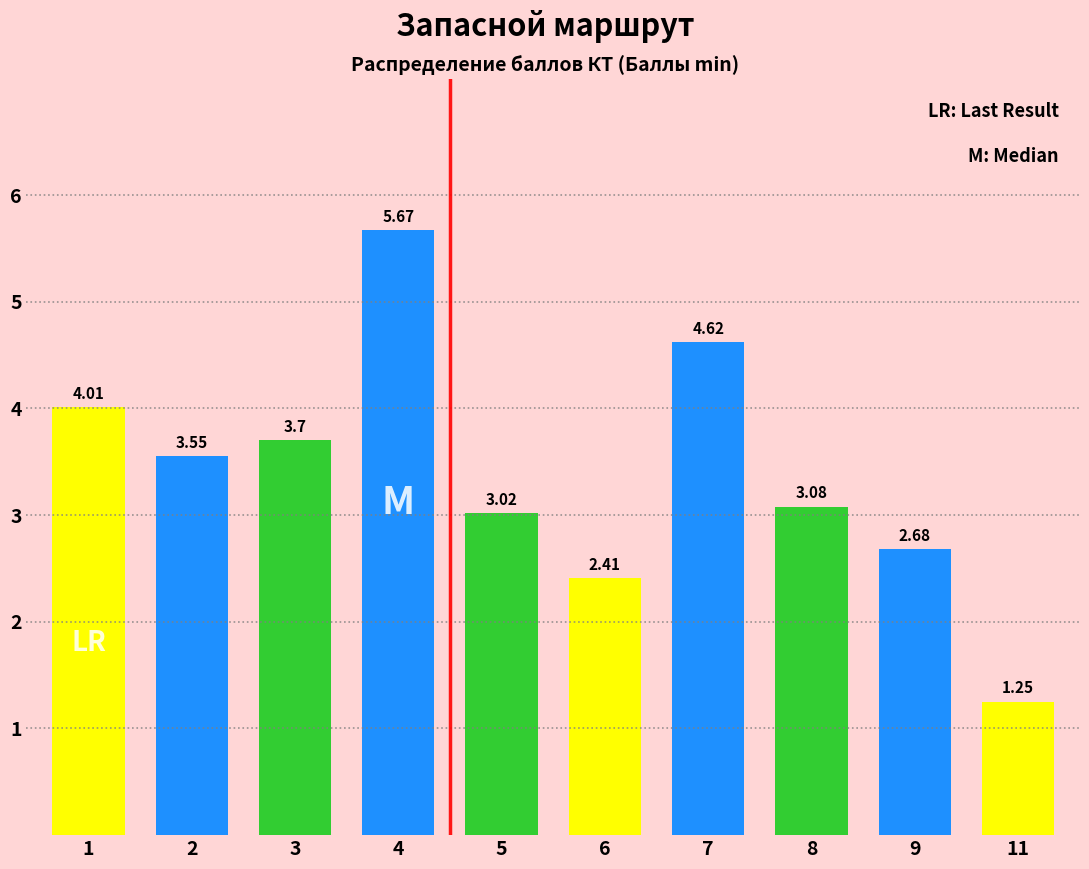

Rank the categories by value from lowest to highest.

11, 6, 9, 5, 8, 2, 3, 1, 7, 4